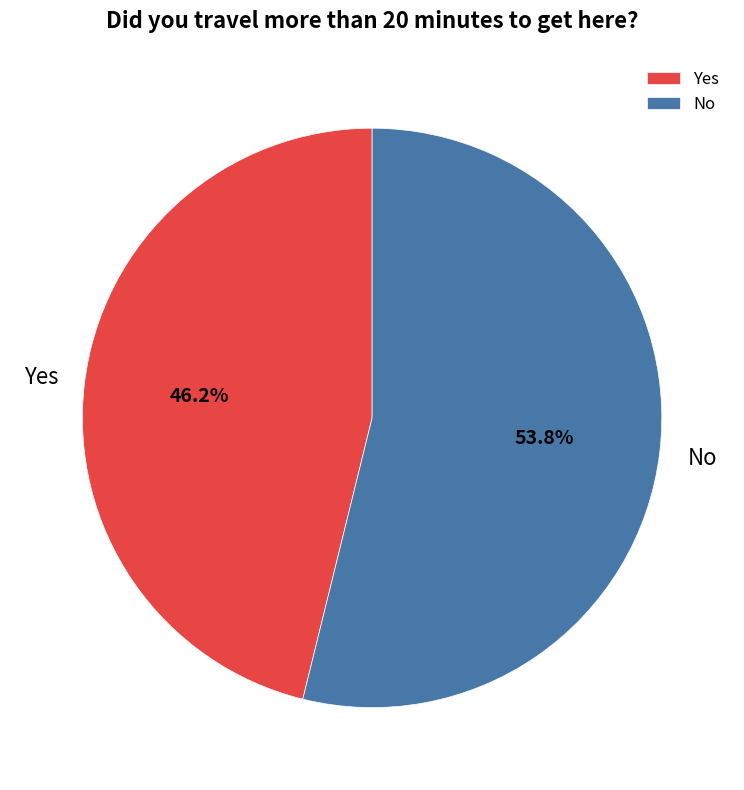

Between Yes and No, which is larger?

No